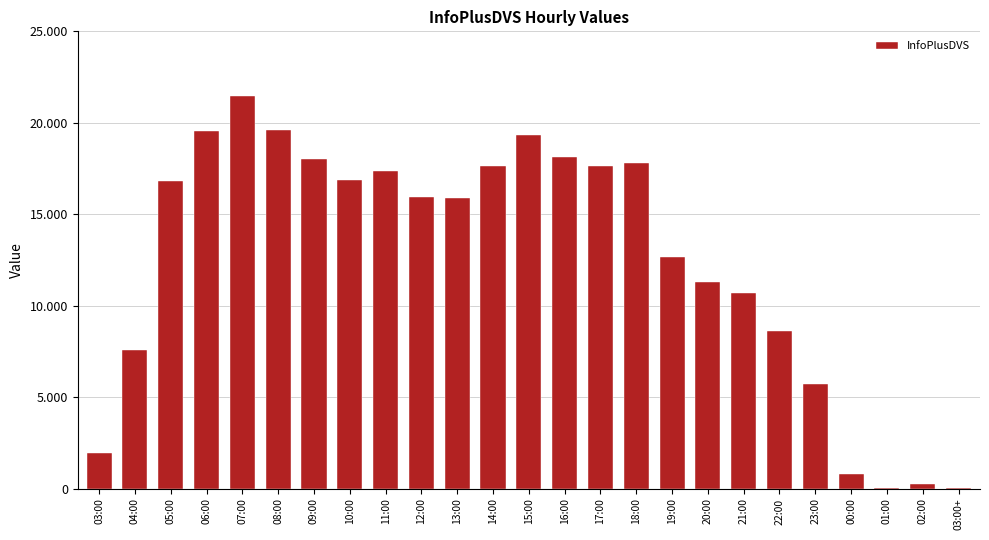

Which label corresponds to the smallest value in the chart?

03:00+